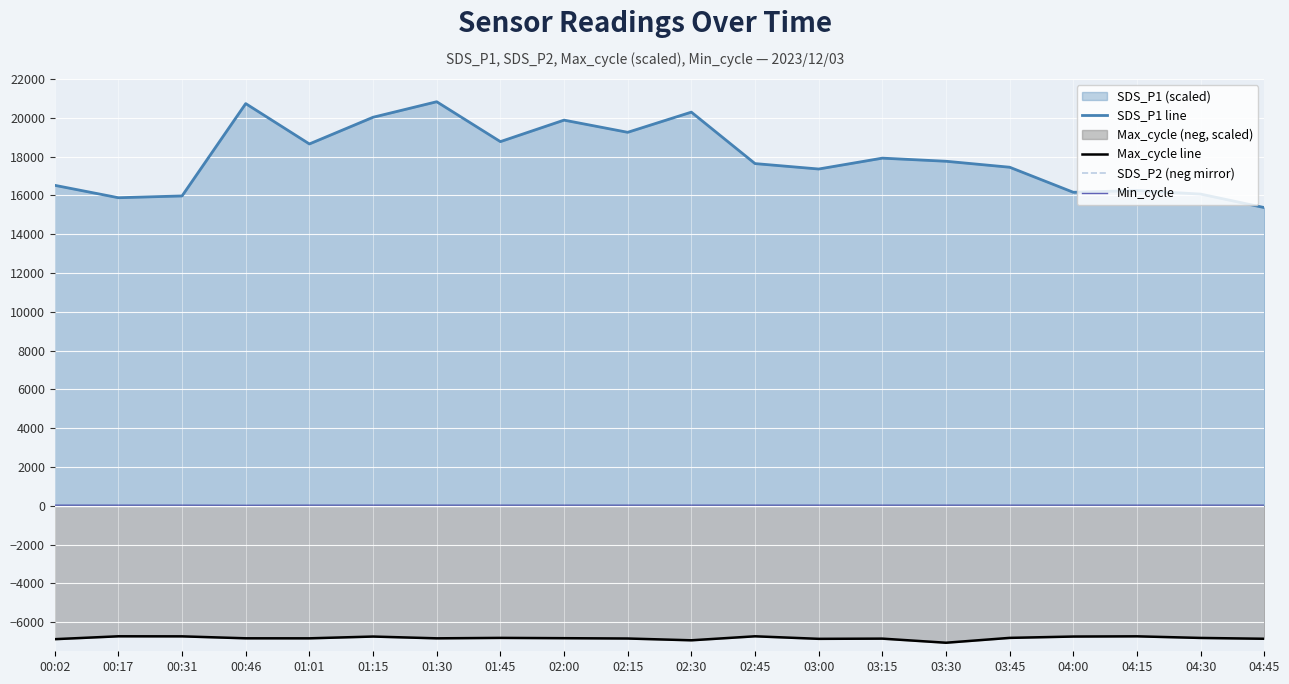

What is the difference between the maximum and minimum values in the SDS_P2 (neg mirror) series?

3172.0